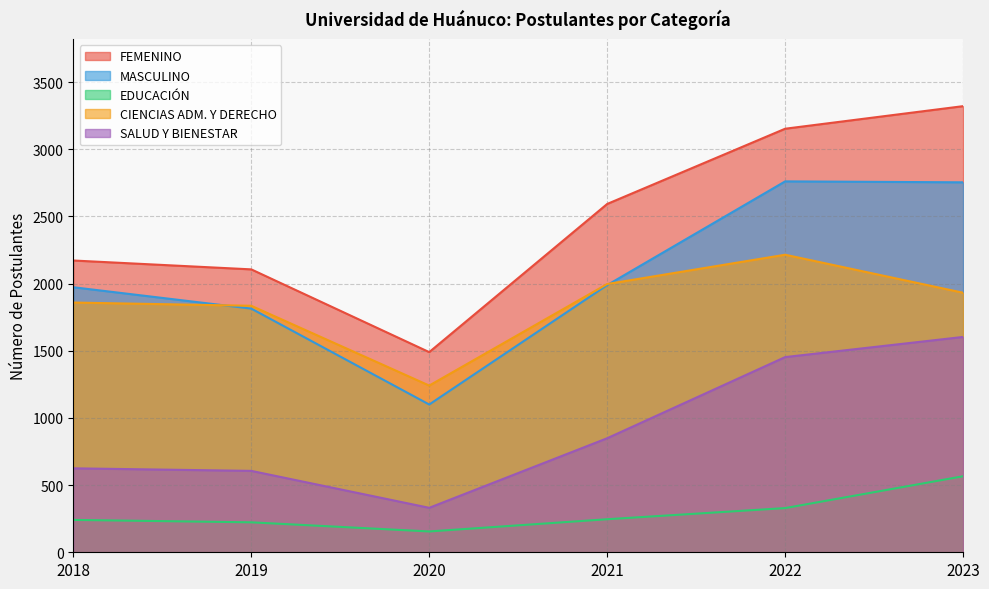

At which category does FEMENINO reach its first local valley?

2020